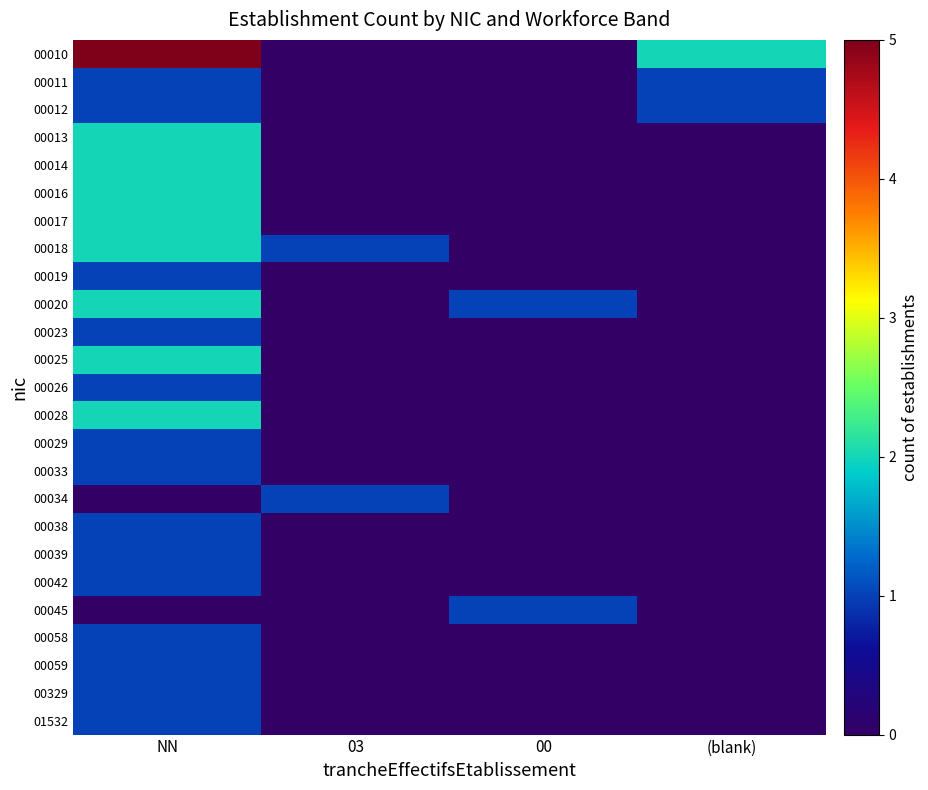

Reading left to right, transcribe all the data shown in this chart.

00010: NN=5	03=0	00=0	(blank)=2
00011: NN=1	03=0	00=0	(blank)=1
00012: NN=1	03=0	00=0	(blank)=1
00013: NN=2	03=0	00=0	(blank)=0
00014: NN=2	03=0	00=0	(blank)=0
00016: NN=2	03=0	00=0	(blank)=0
00017: NN=2	03=0	00=0	(blank)=0
00018: NN=2	03=1	00=0	(blank)=0
00019: NN=1	03=0	00=0	(blank)=0
00020: NN=2	03=0	00=1	(blank)=0
00023: NN=1	03=0	00=0	(blank)=0
00025: NN=2	03=0	00=0	(blank)=0
00026: NN=1	03=0	00=0	(blank)=0
00028: NN=2	03=0	00=0	(blank)=0
00029: NN=1	03=0	00=0	(blank)=0
00033: NN=1	03=0	00=0	(blank)=0
00034: NN=0	03=1	00=0	(blank)=0
00038: NN=1	03=0	00=0	(blank)=0
00039: NN=1	03=0	00=0	(blank)=0
00042: NN=1	03=0	00=0	(blank)=0
00045: NN=0	03=0	00=1	(blank)=0
00058: NN=1	03=0	00=0	(blank)=0
00059: NN=1	03=0	00=0	(blank)=0
00329: NN=1	03=0	00=0	(blank)=0
01532: NN=1	03=0	00=0	(blank)=0